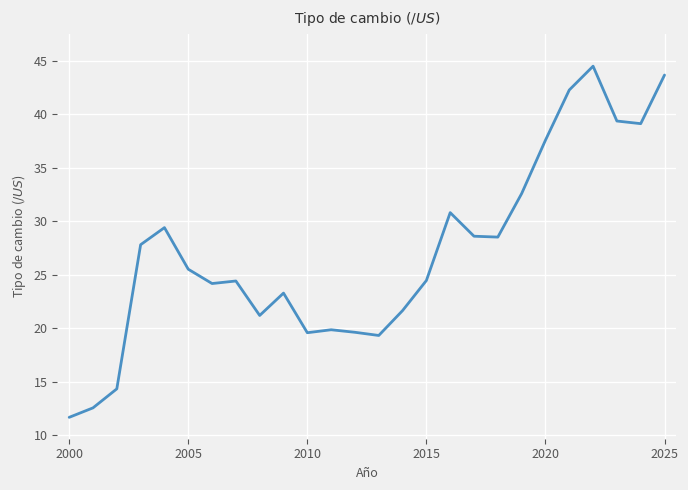

What is the smallest value displayed?

11.7